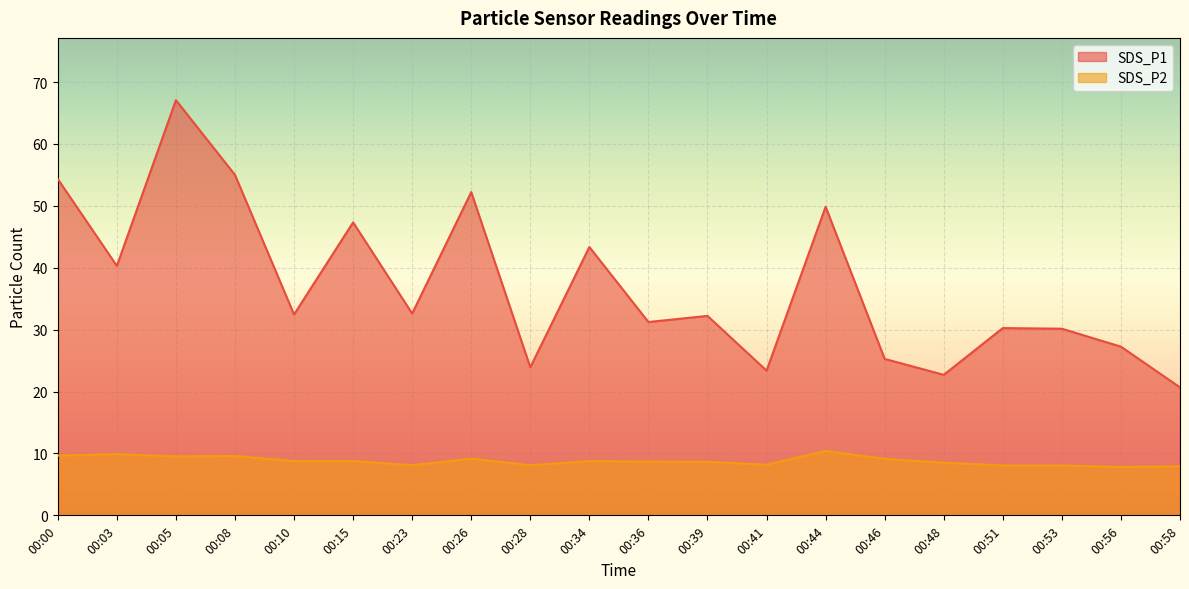

Where is the first local maximum for SDS_P1?

00:05